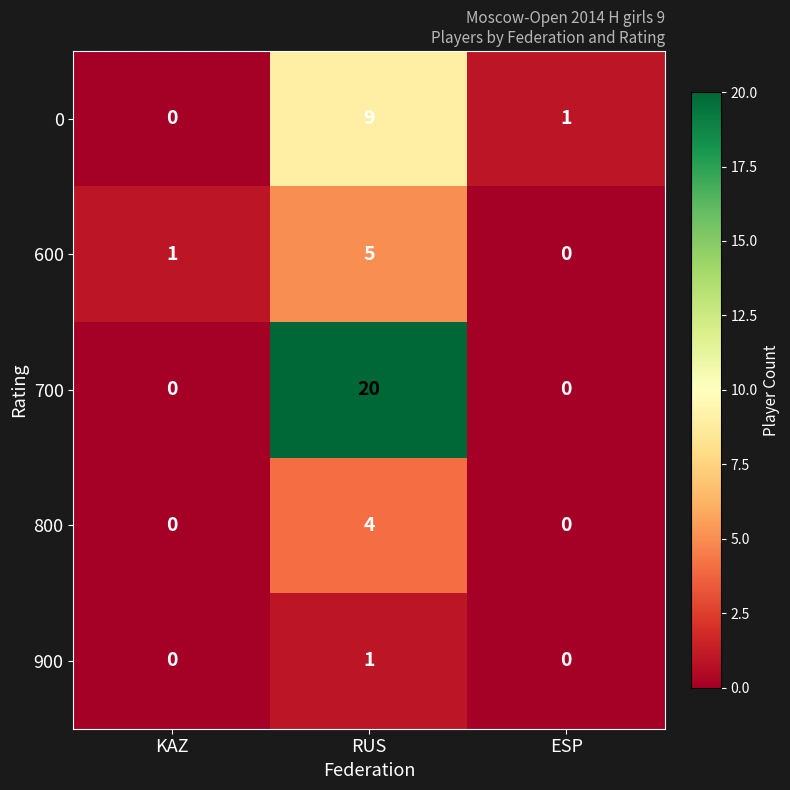

At how many categories does at least one series exceed 9?

1